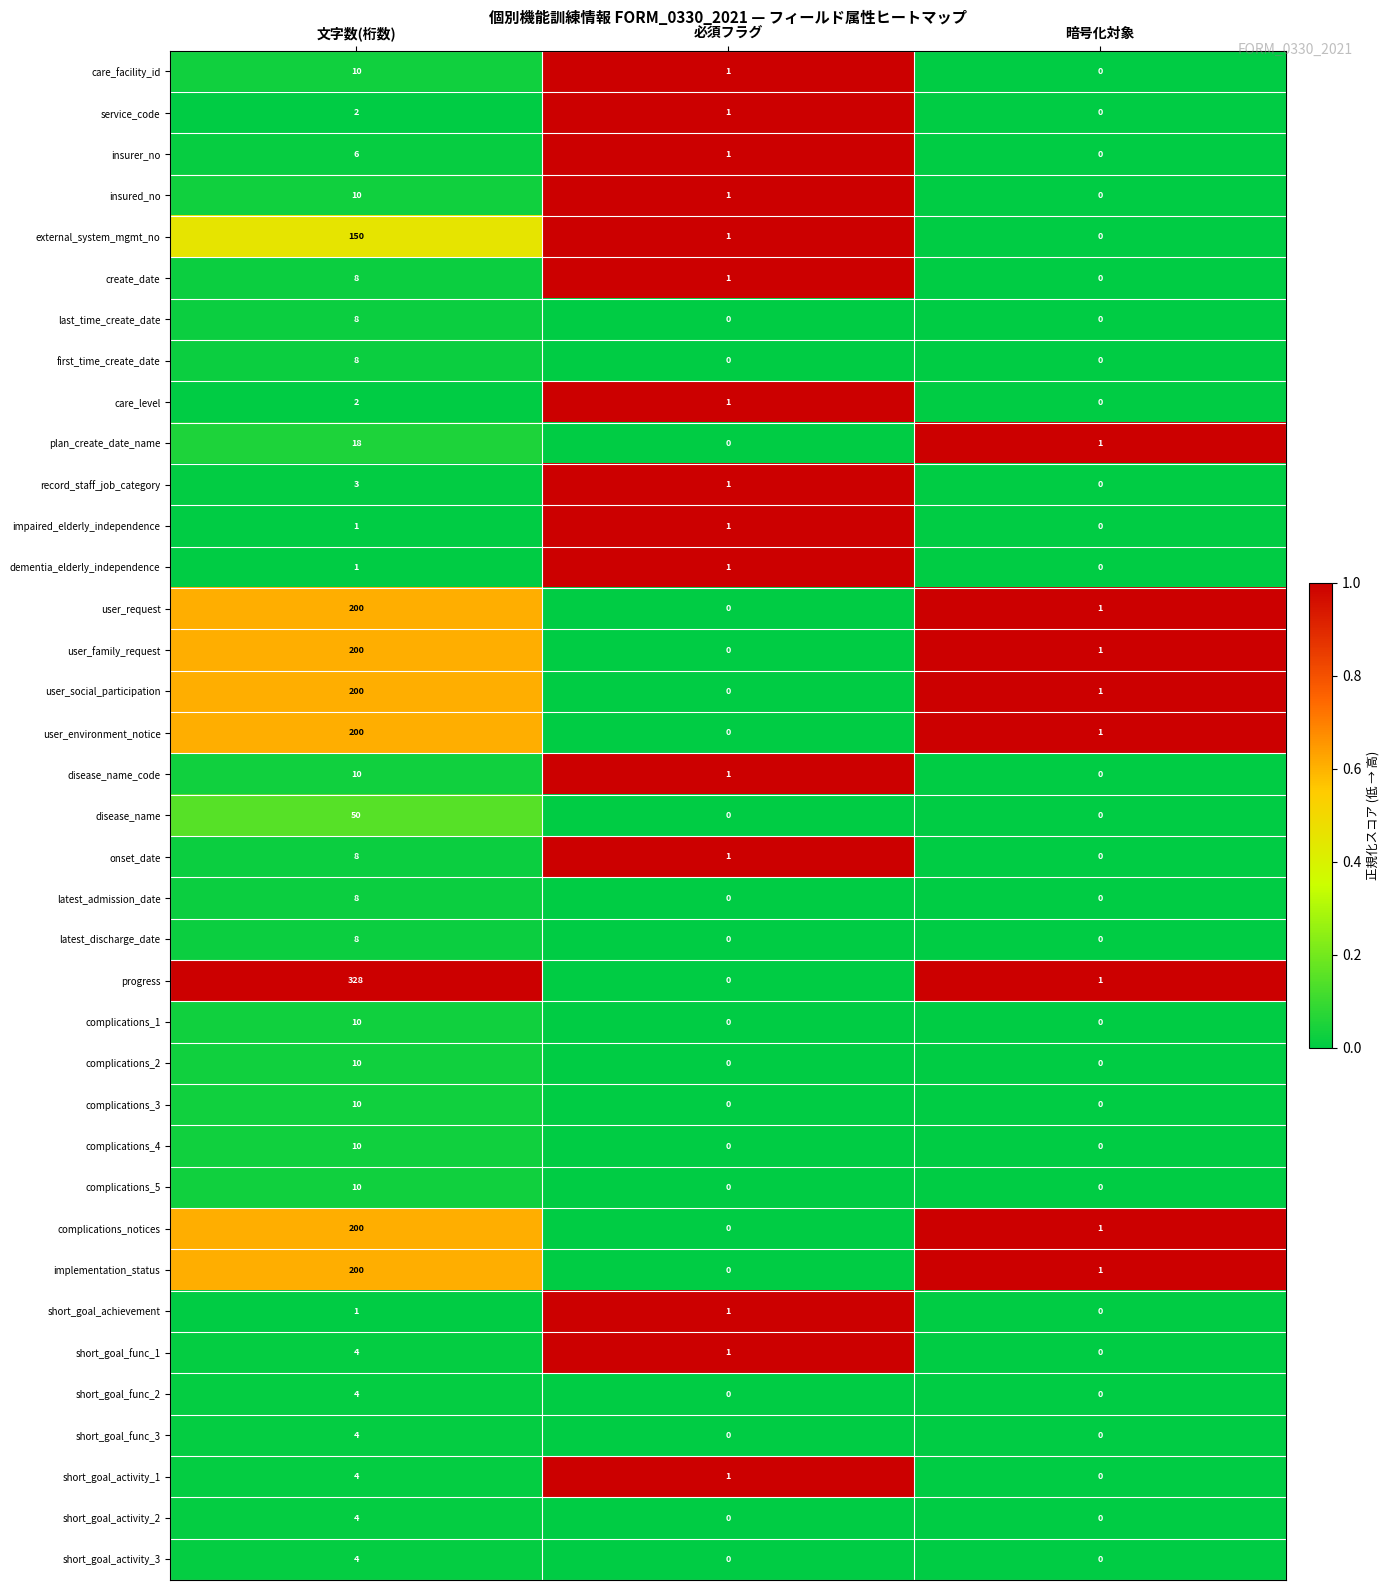

Which category has the lowest value in the impaired_elderly_independence series?

暗号化対象